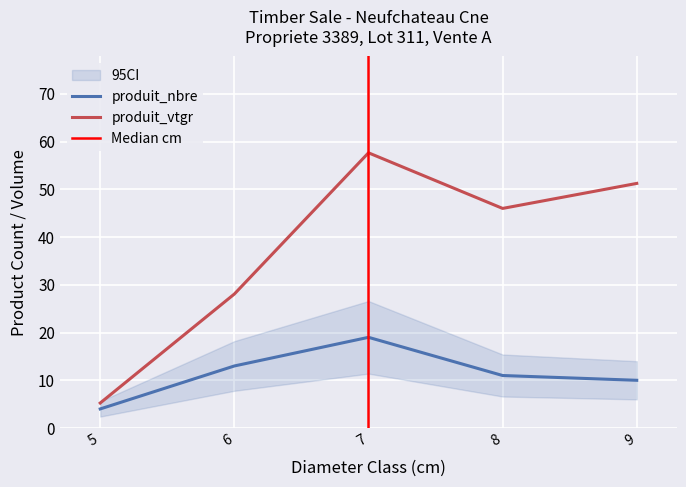

What is the difference between the second highest and minimum values in the produit_nbre series?

9.0